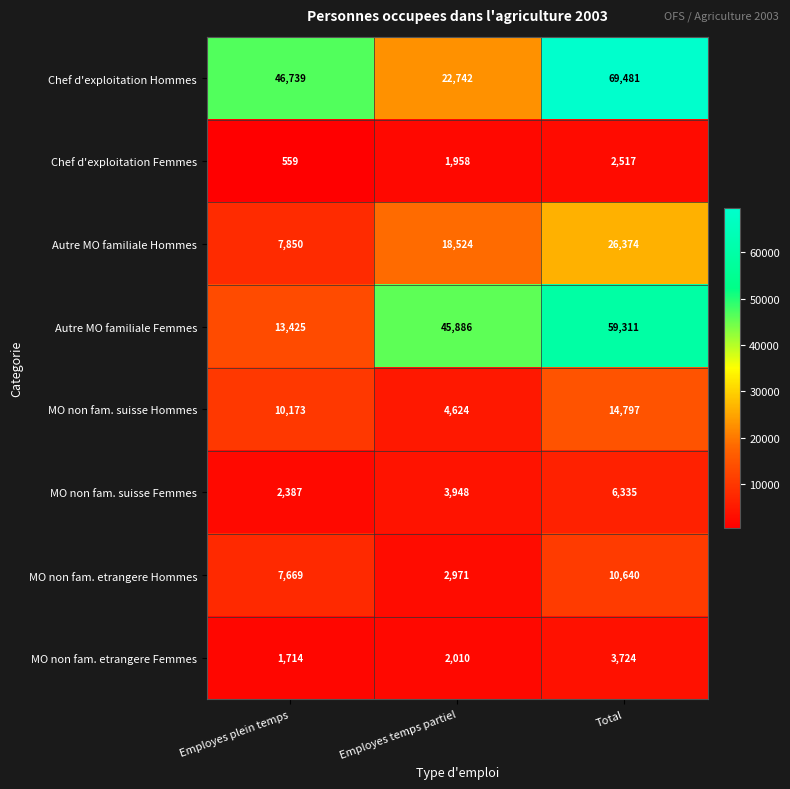

What is the minimum value shown in the chart?

559